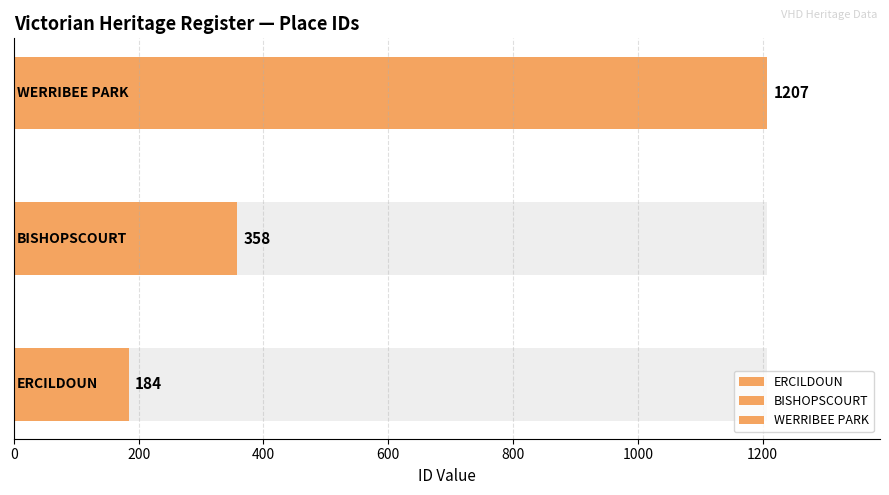

What is the value of the 2nd bar from the left?

358